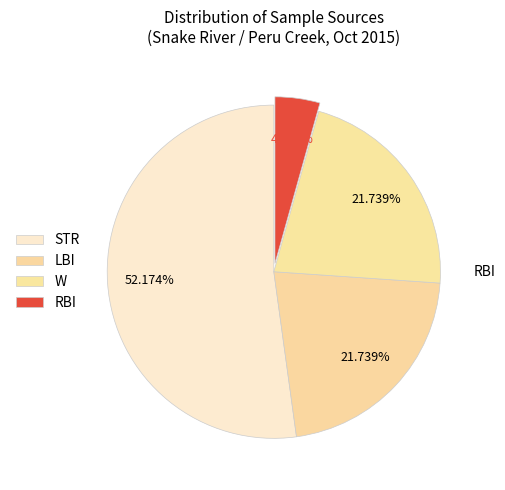

Count the number of slices in the pie.

4